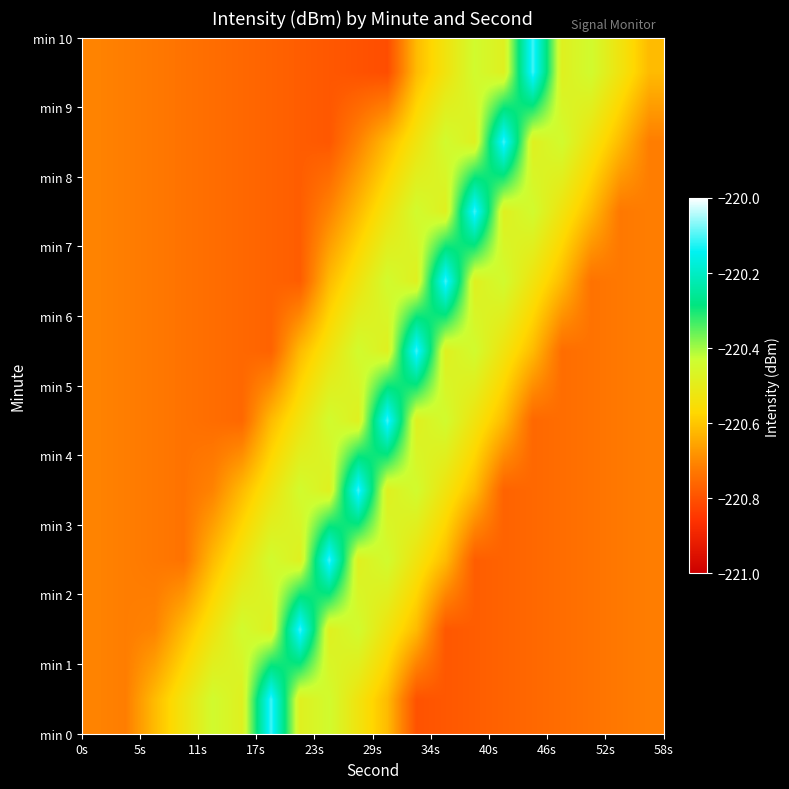

What is the maximum value shown in the chart?

-220.1